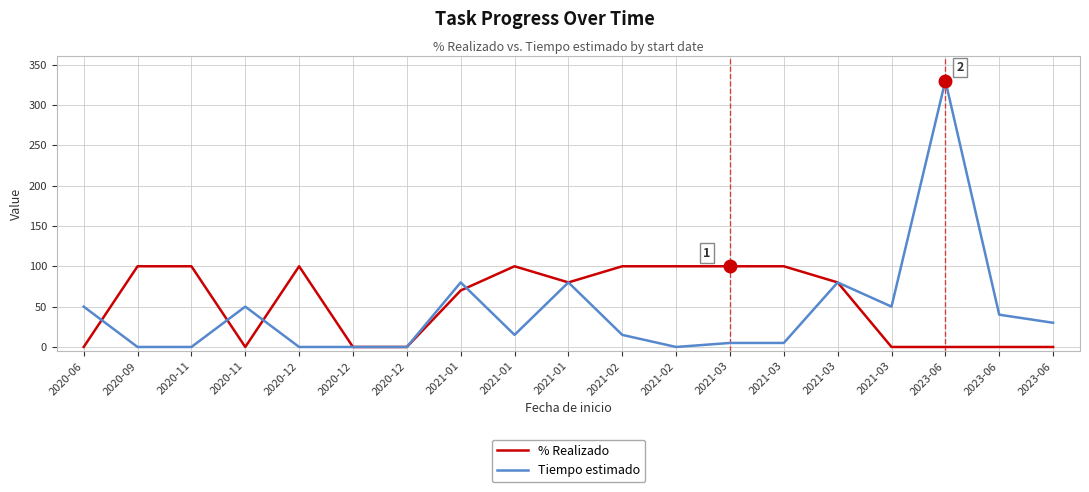

At which label is % Realizado closest to 50?

2021-01